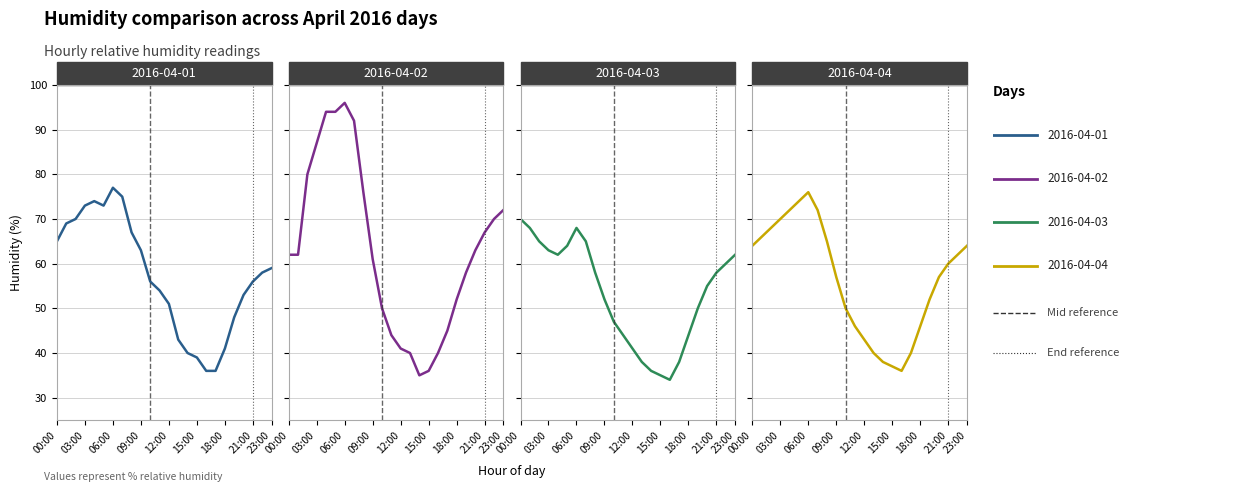

Where is 2016-04-01 nearest to the value 56?

10:00